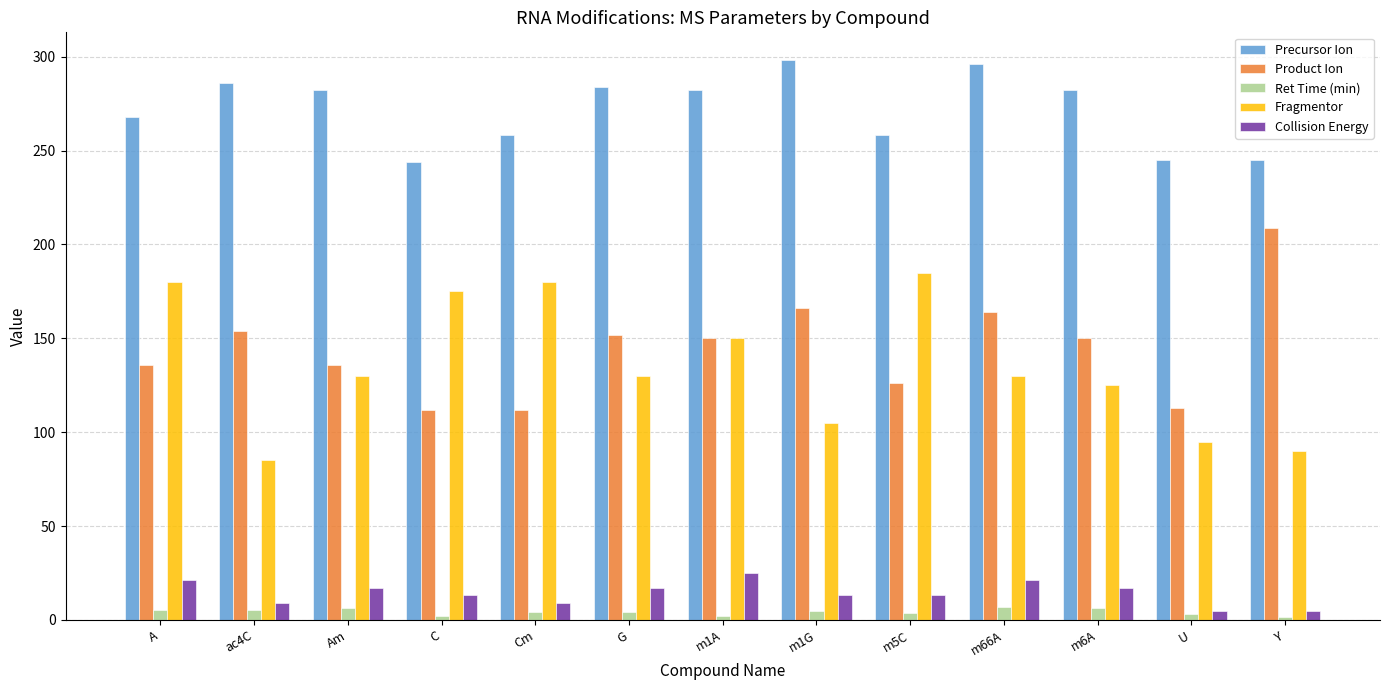

Is the value of Fragmentor at m1A greater than the value of Ret Time (min) at C?

Yes